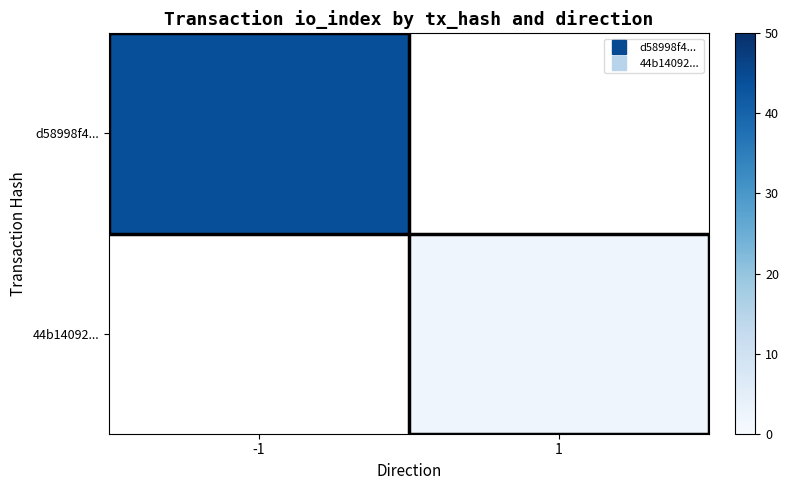

How many values in 44b14092... are above zero?

1